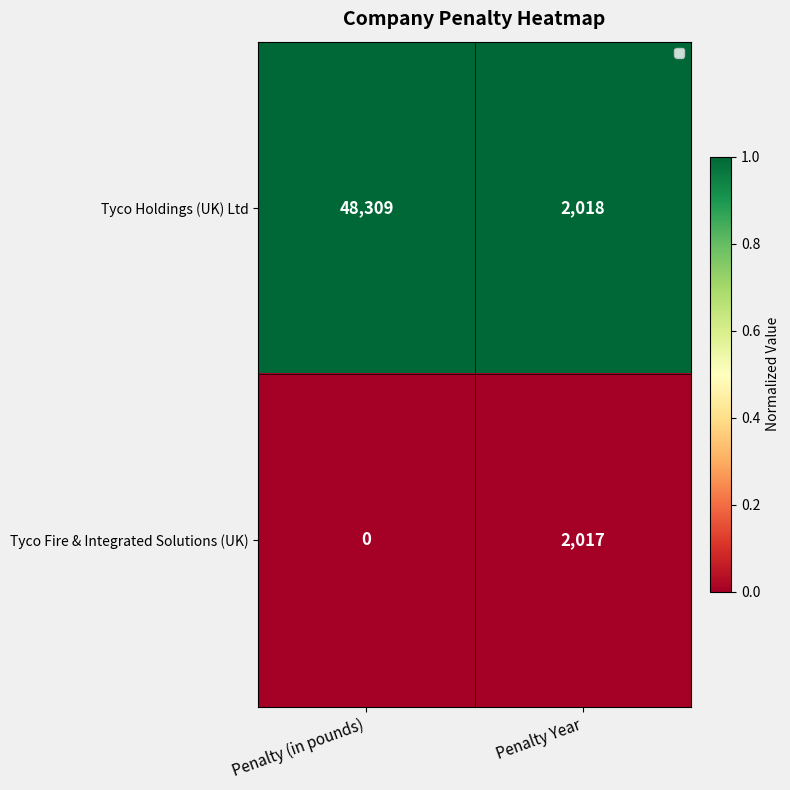

List the series in order of their overall mean, lowest first.

Tyco Fire & Integrated Solutions (UK), Tyco Holdings (UK) Ltd